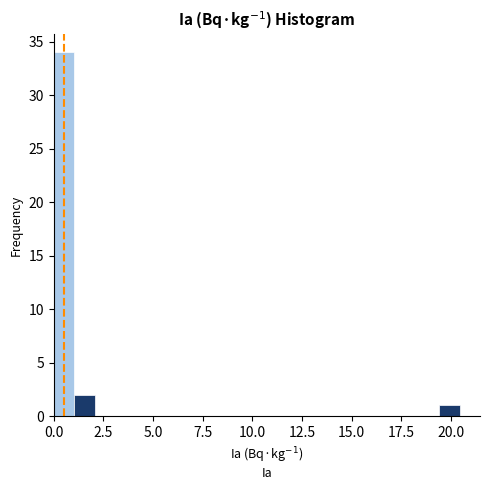

Read against the x-axis, roughly where is the centre of the tallest bar?

0.5